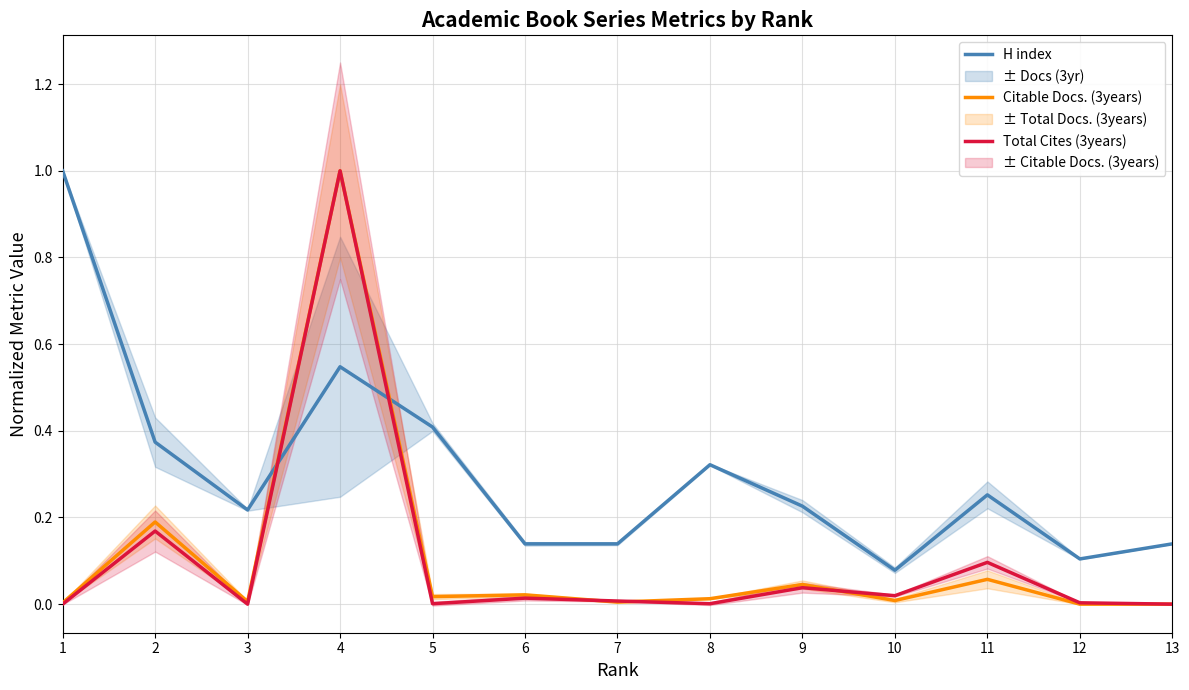

How many lines are shown in the chart?

3